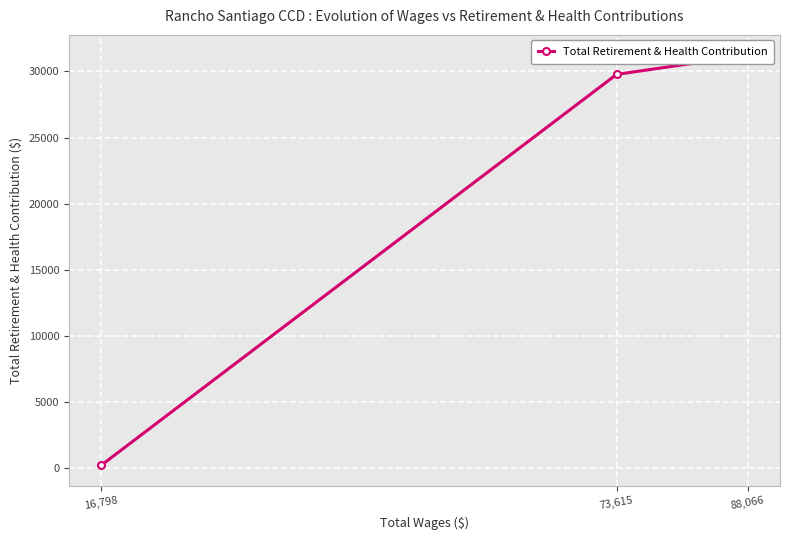

How many lines are shown in the chart?

1